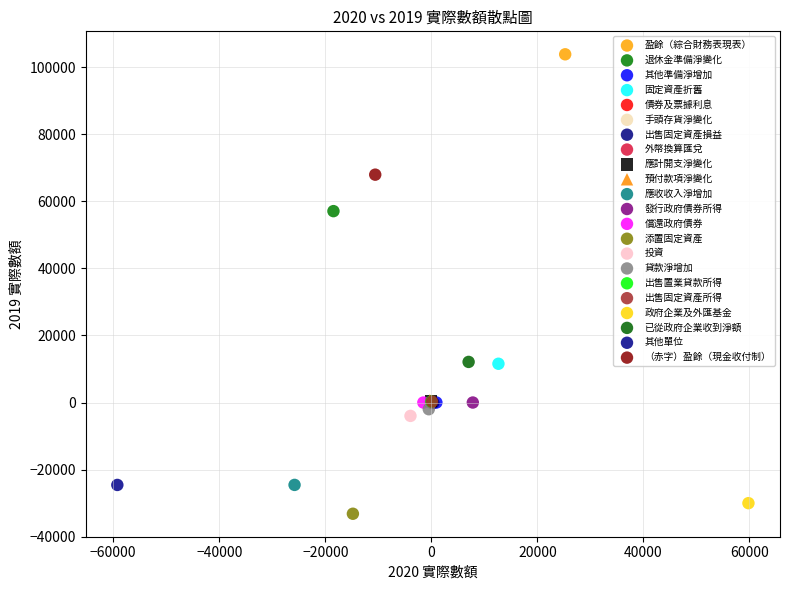

What are all the series names shown in the legend?

盈餘（綜合財務表現表）, 退休金準備淨變化, 其他準備淨增加, 固定資產折舊, 債券及票據利息, 手頭存貨淨變化, 出售固定資產損益, 外幣換算匯兌, 應計開支淨變化, 預付款項淨變化, 應收收入淨增加, 發行政府債券所得, 償還政府債券, 添置固定資產, 投資, 貸款淨增加, 出售置業貸款所得, 出售固定資產所得, 政府企業及外匯基金, 已從政府企業收到淨額, 其他單位, （赤字）盈餘（現金收付制）